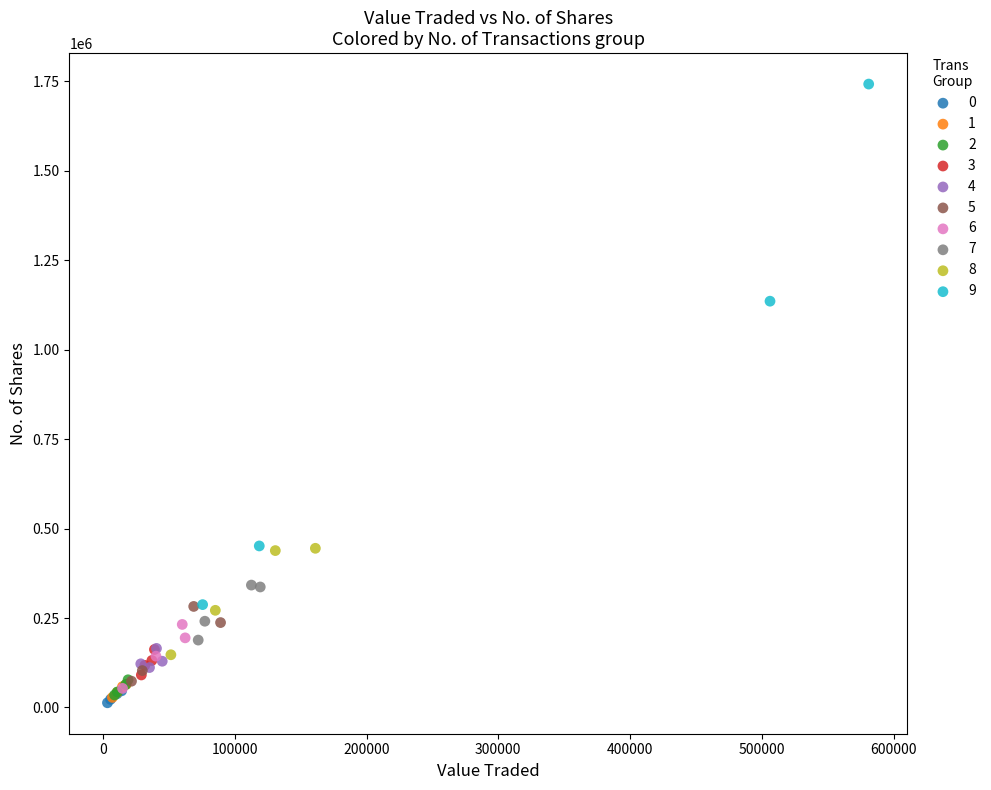

Which series contains the highest Y value?

9